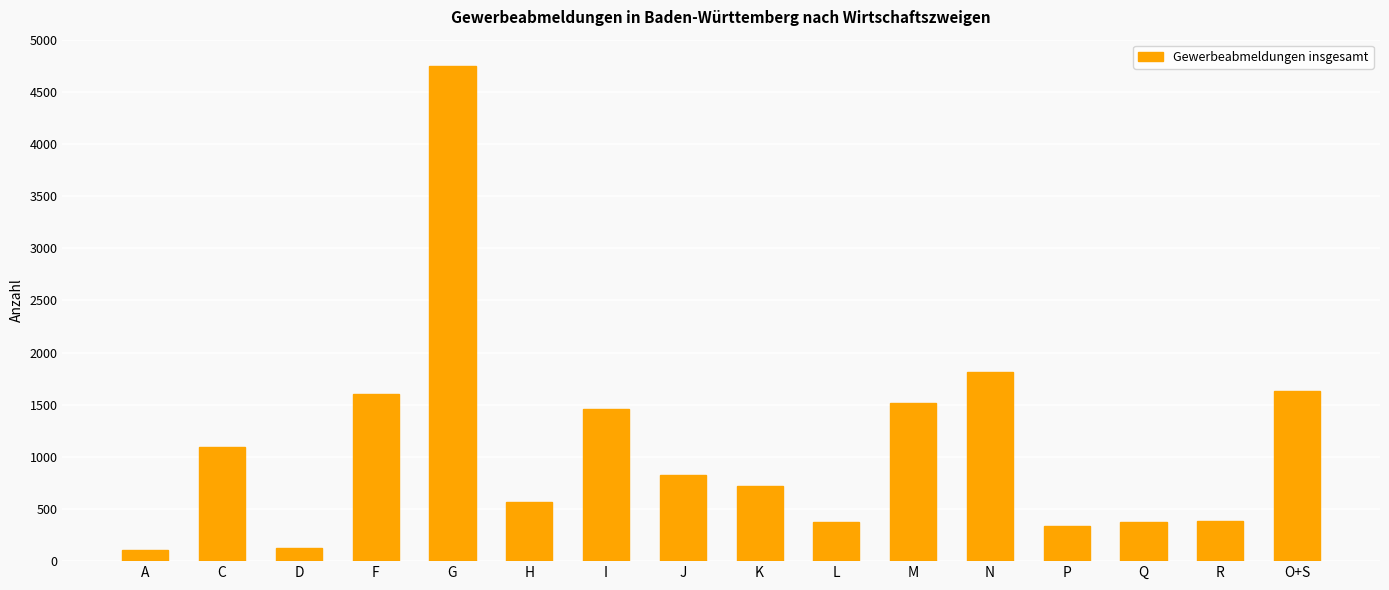

Approximately how many times larger is the value at P compared to M?

0.2